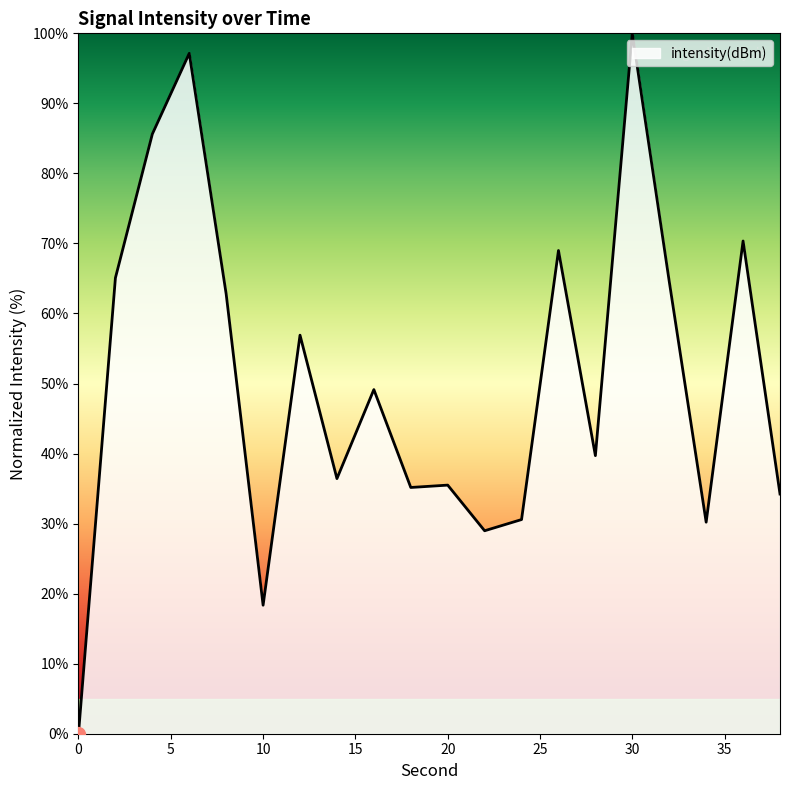

What is the maximum value shown in the chart?

100.0